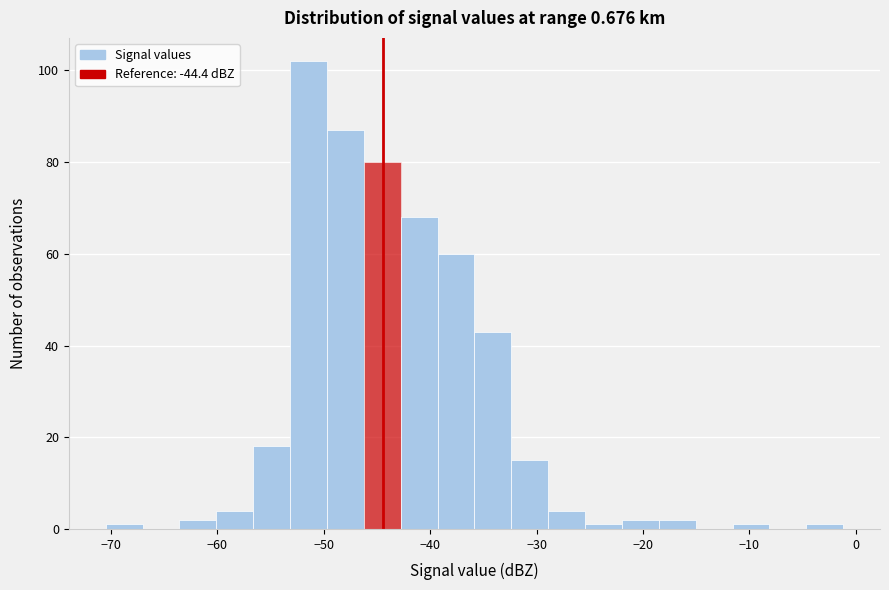

Around what value on the x-axis is the tallest bar? Give the approximate position of its centre, as read against the axis.

-51